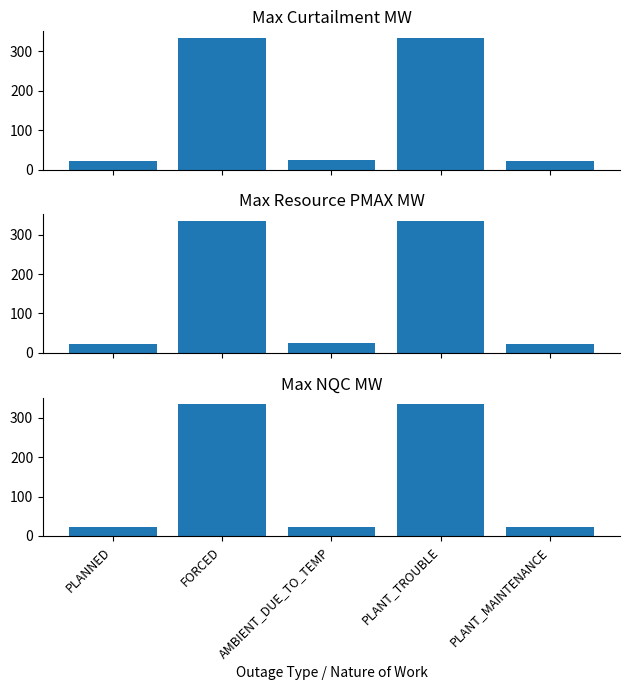

How many categories are shown in the chart?

5